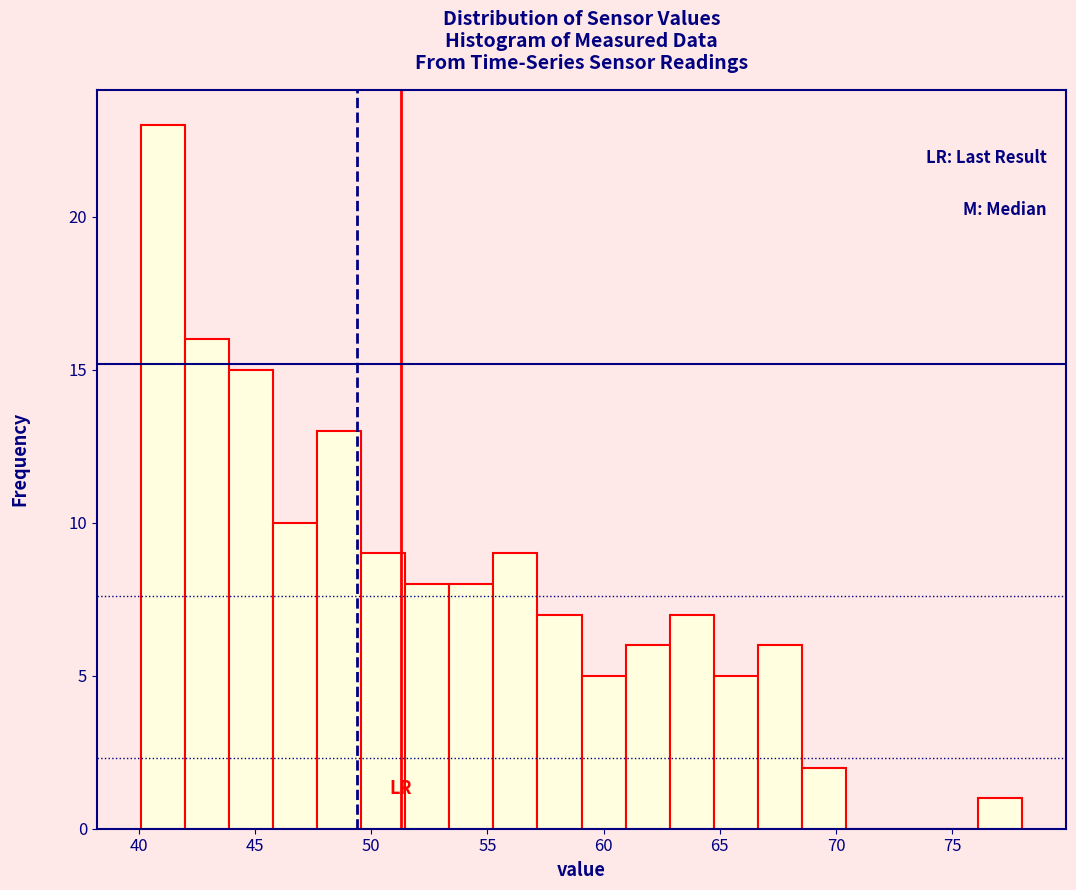

Read against the x-axis, roughly where is the centre of the tallest bar?

41.0